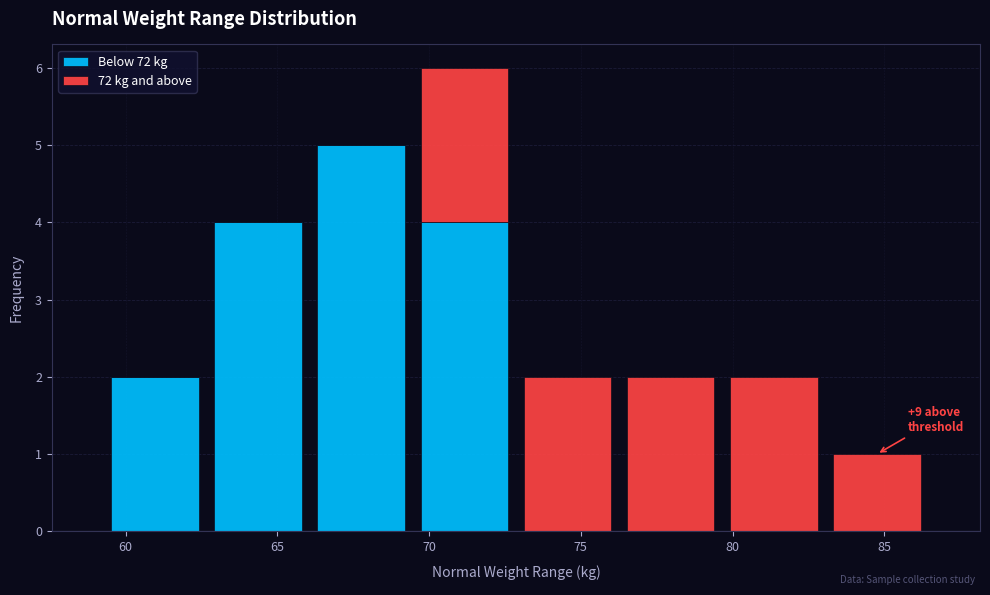

Which range on the x-axis has the tallest stacked bar (by total height)?

69.5 to 73.0